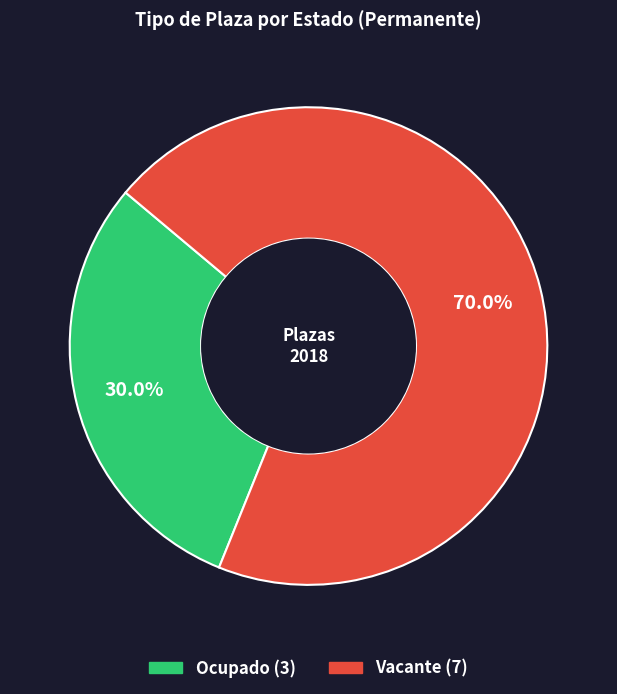

Is there any slice that represents more than half of the pie?

Yes